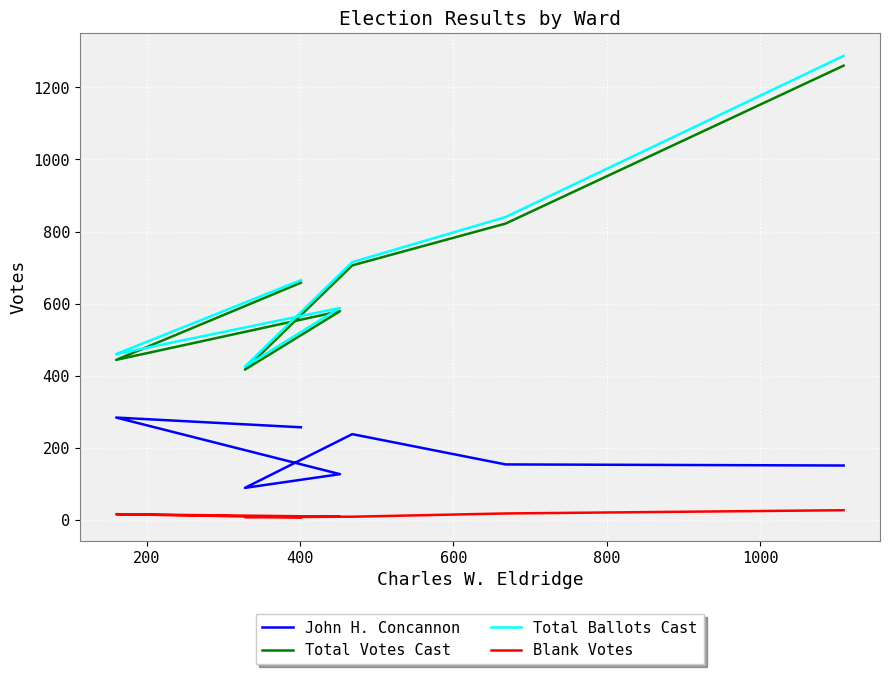

What is the spread (max minus min) of values at 200?

444